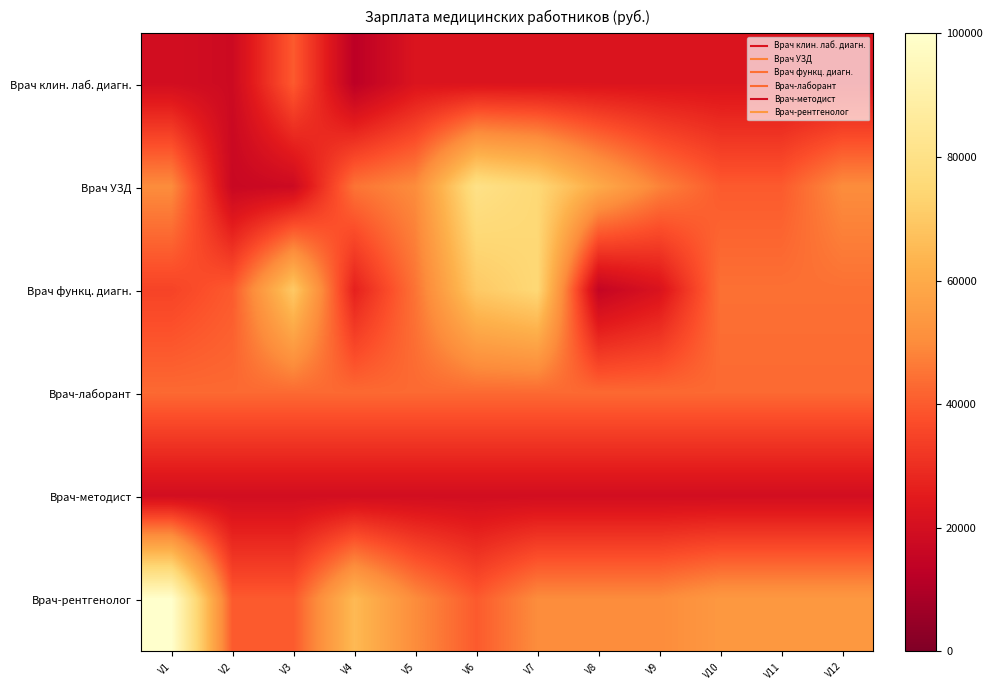

What is the greatest value displayed?

100000.0